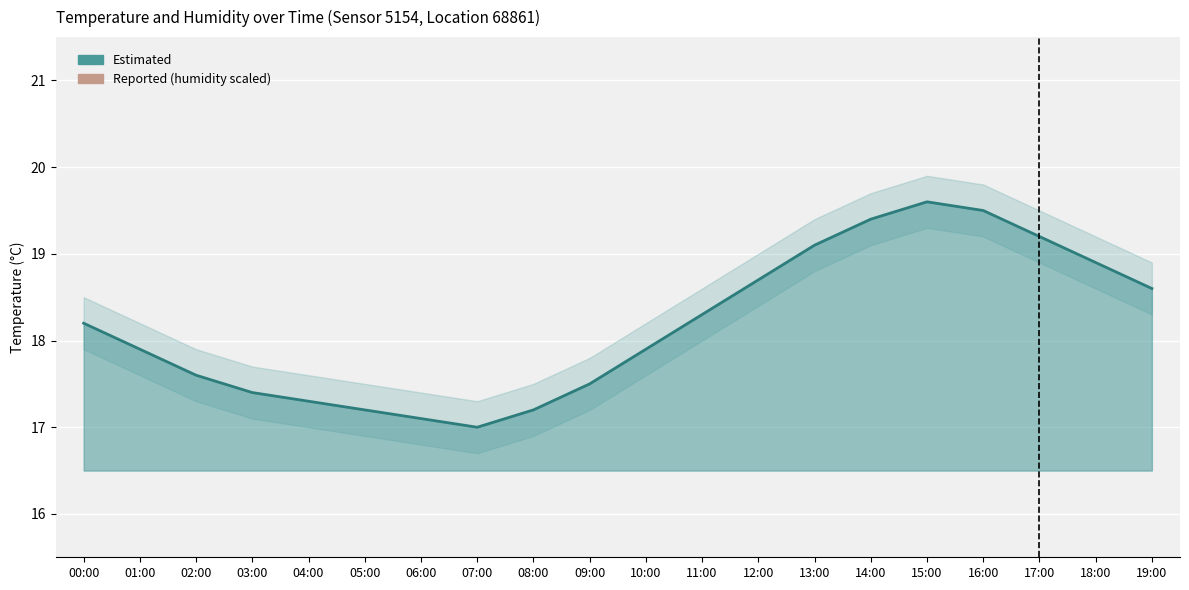

Count the number of categories in the chart.

20